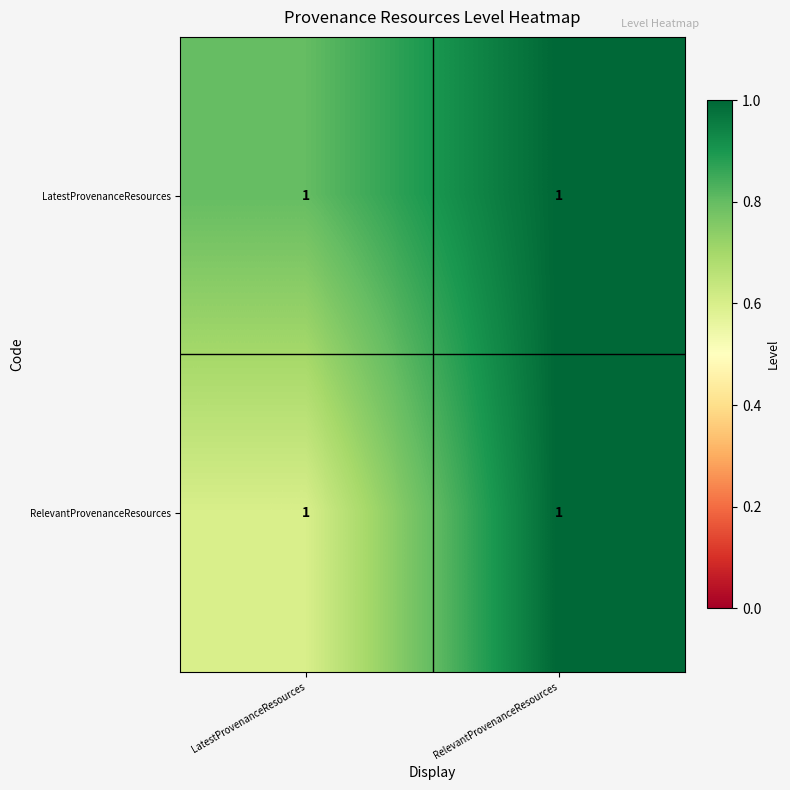

What is the total value across all series at LatestProvenanceResources?

1.4